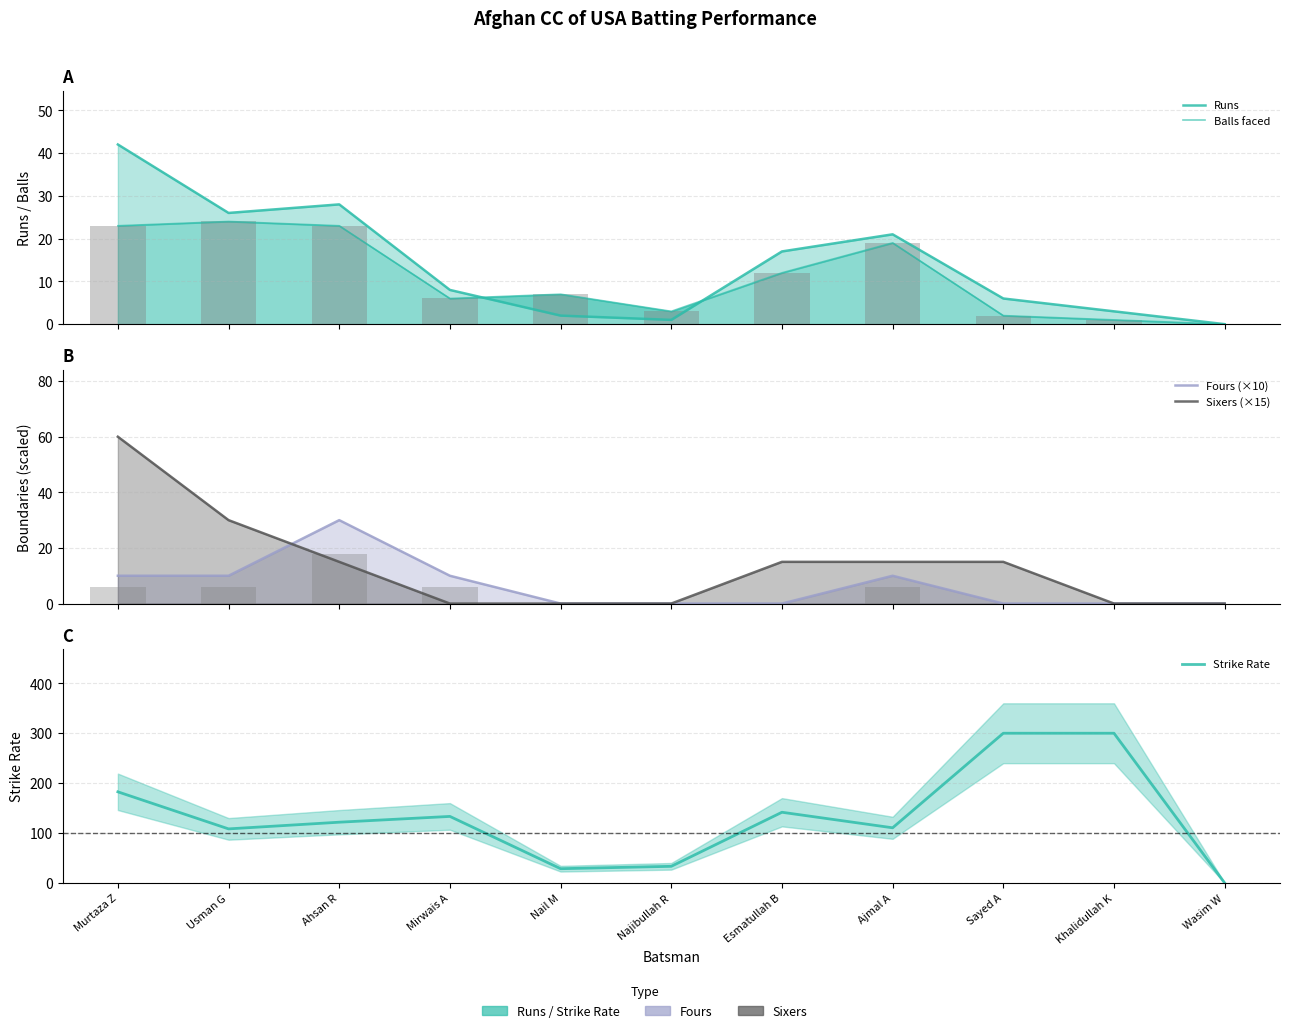

Reading right to left, extract all data points from this chart.

Runs: 0.0	3.0	6.0	21.0	17.0	1.0	2.0	8.0	28.0	26.0	42.0
Balls faced: 0.0	1.0	2.0	19.0	12.0	3.0	7.0	6.0	23.0	24.0	23.0
Fours (×10): 0.0	0.0	0.0	10.0	0.0	0.0	0.0	10.0	30.0	10.0	10.0
Sixers (×15): 0.0	0.0	15.0	15.0	15.0	0.0	0.0	0.0	15.0	30.0	60.0
Strike Rate: 0.0	300.0	300.0	110.5	141.7	33.3	28.6	133.3	121.7	108.3	182.6